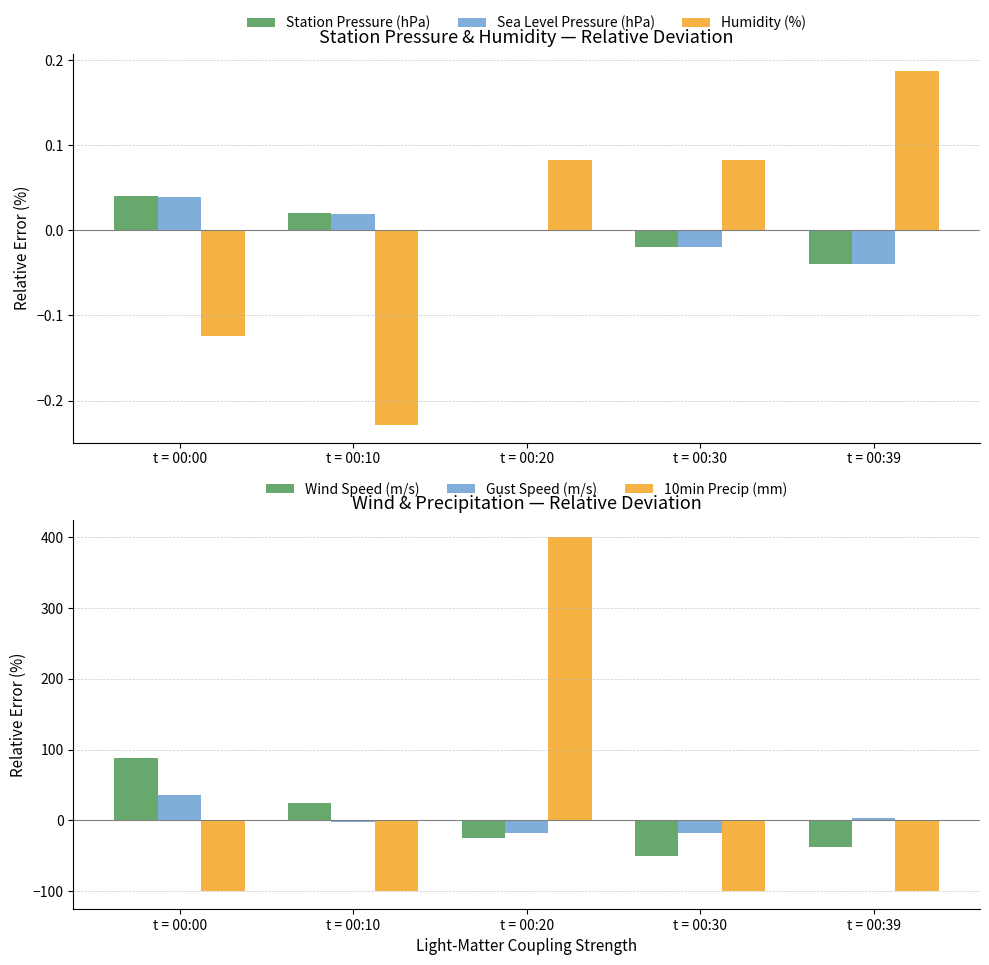

What are all the series names shown in the legend?

Station Pressure (hPa), Sea Level Pressure (hPa), Humidity (%), Wind Speed (m/s), Gust Speed (m/s), 10min Precip (mm)